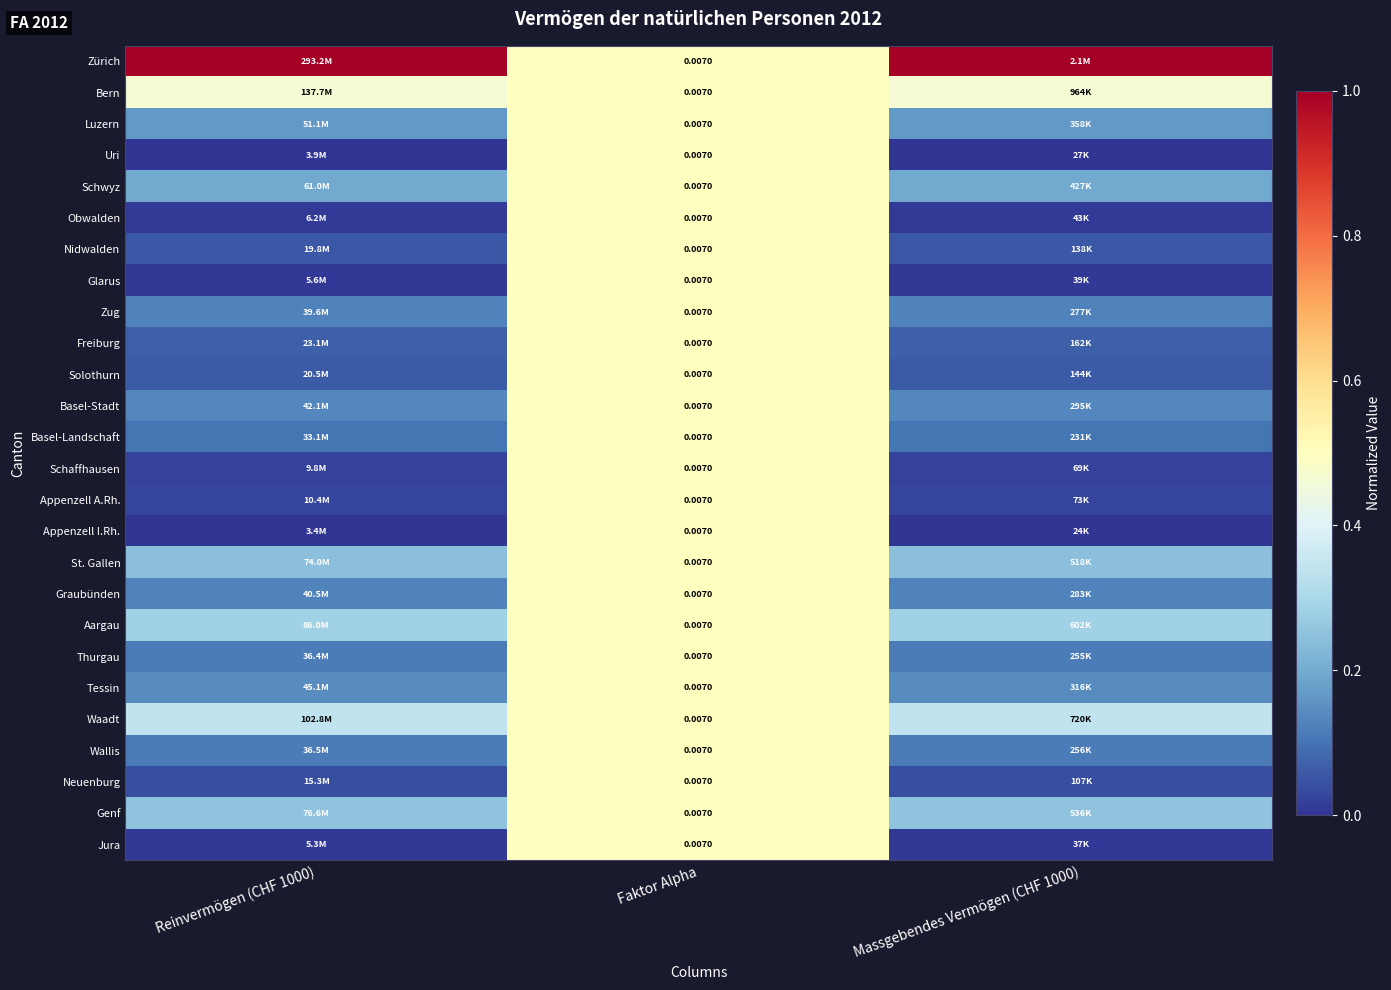

What is the difference between the highest and lowest values at Reinvermögen (CHF 1000)?

1.0